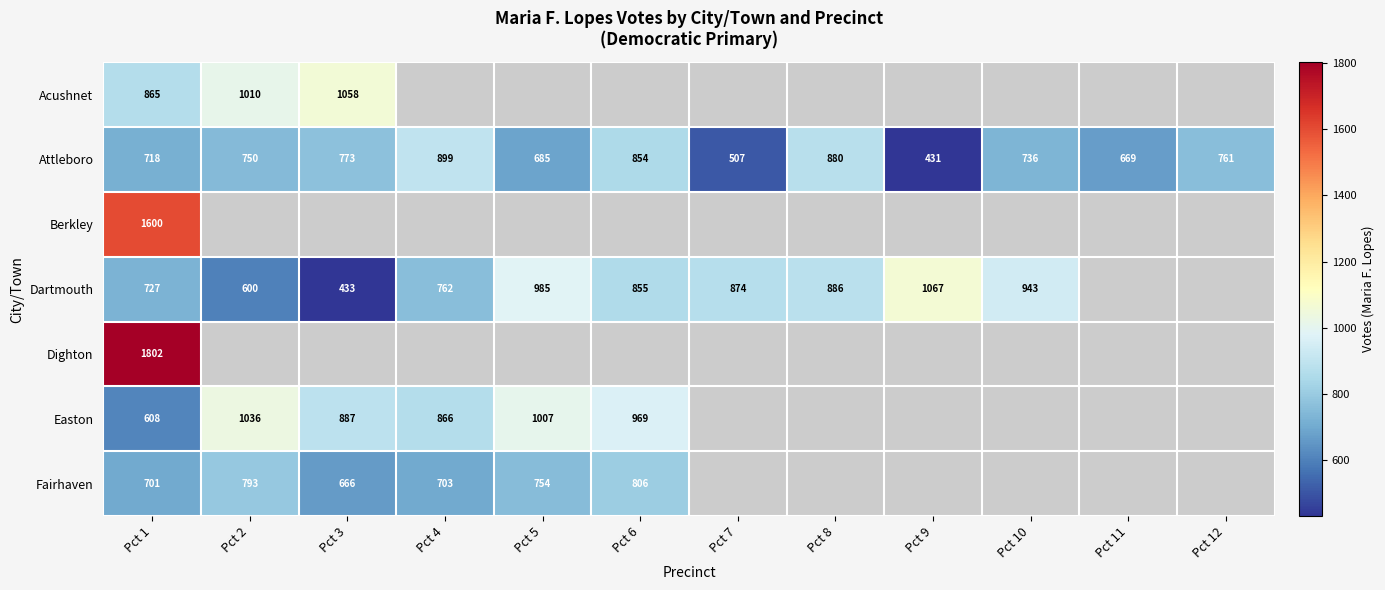

How many series are shown in this chart?

7